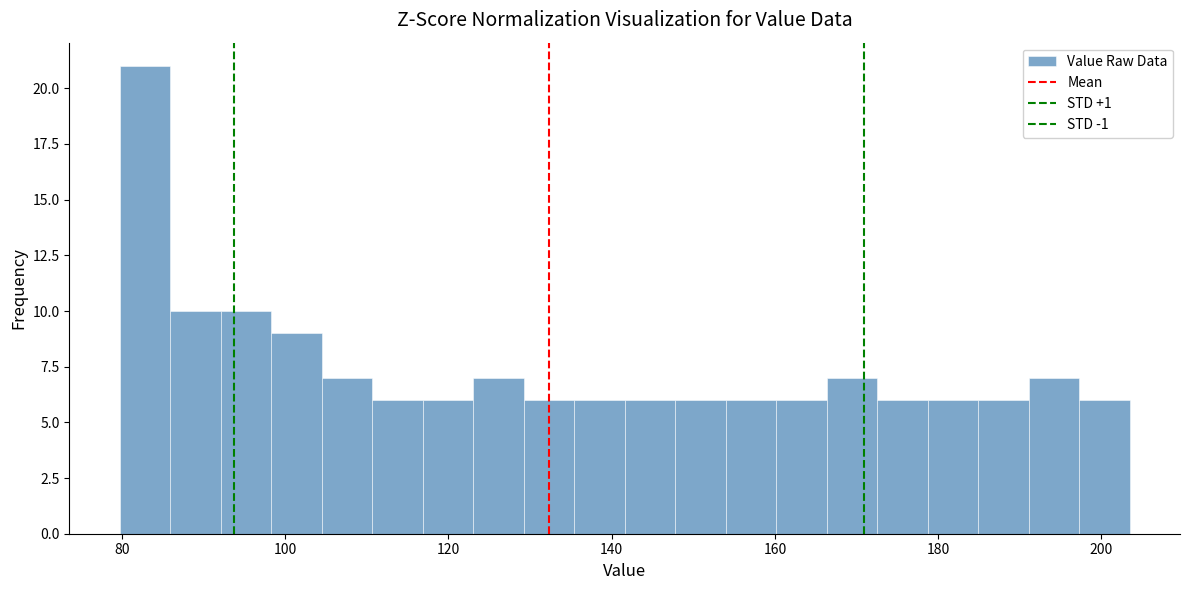

Around what value on the x-axis is the tallest bar? Give the approximate position of its centre, as read against the axis.

82